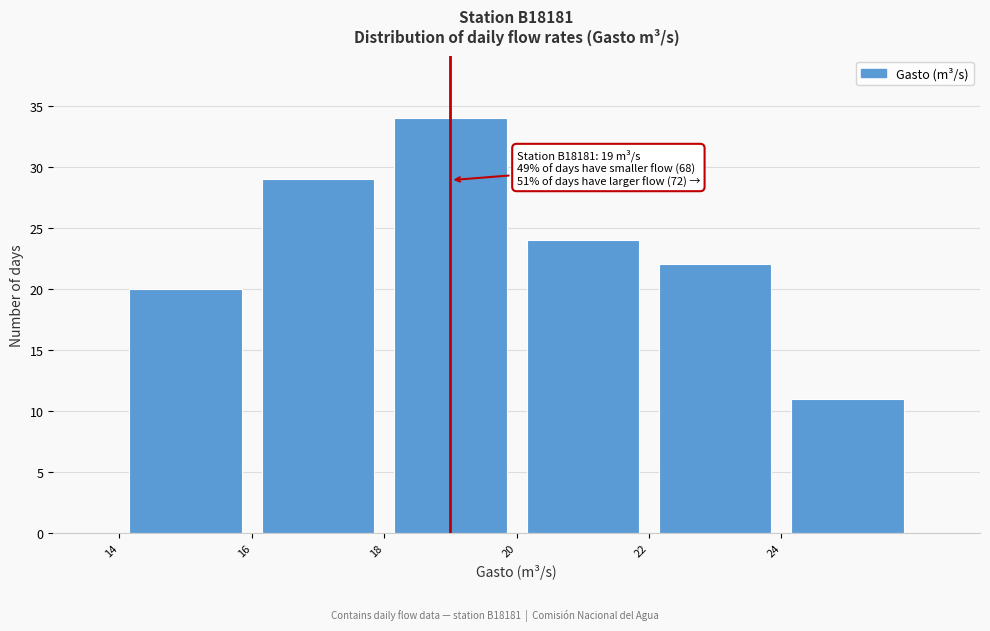

Which range on the x-axis has the tallest bar?

18 to 20